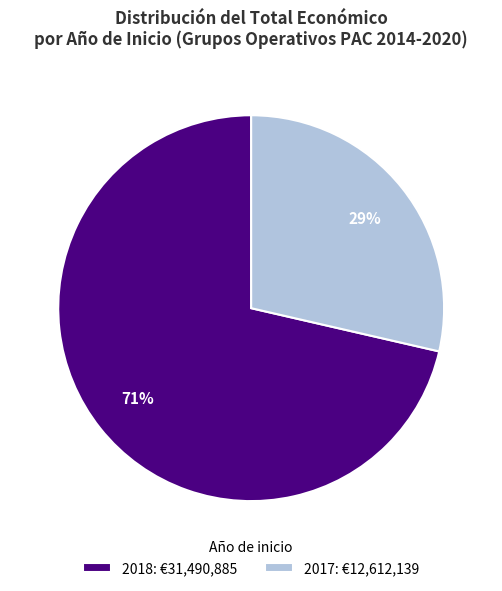

Count the number of slices in the pie.

2